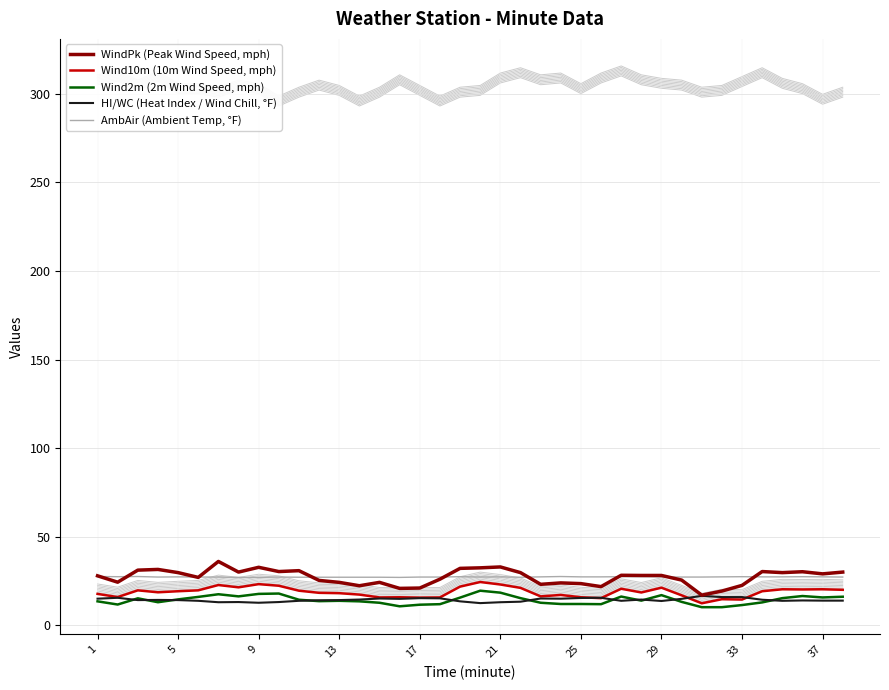

What is the value of the HI/WC (Heat Index / Wind Chill, °F) point at the 7th from the left?

13.1